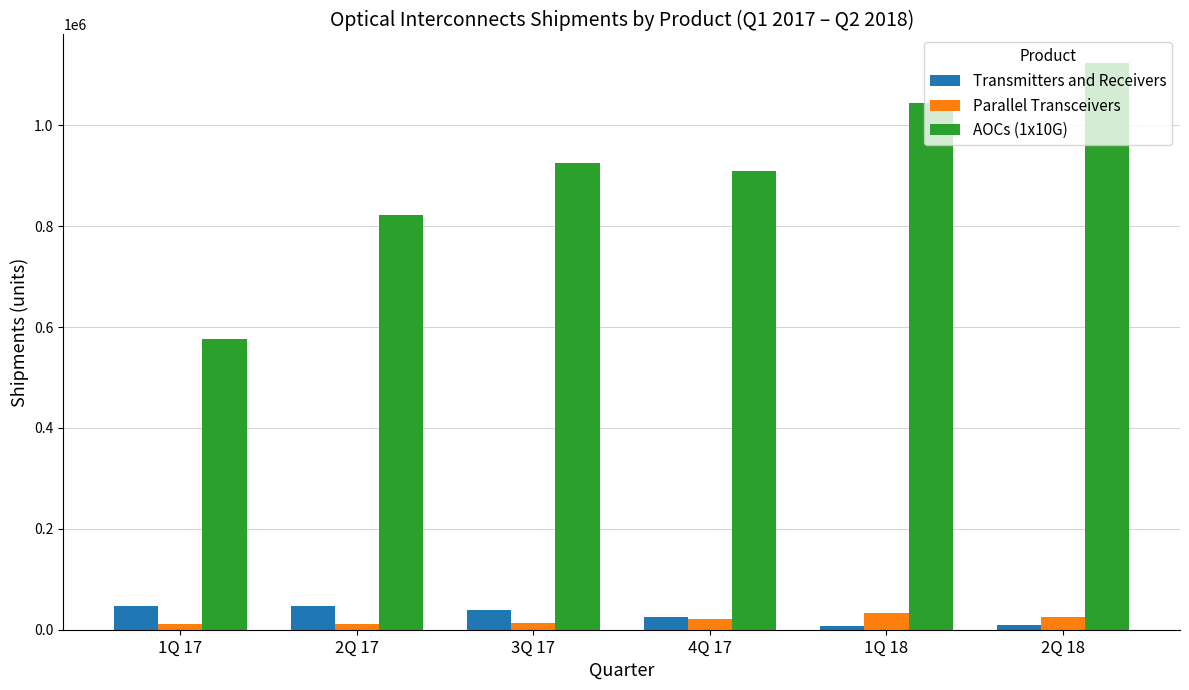

What is the label of the 6th bar from the right?

1Q 17